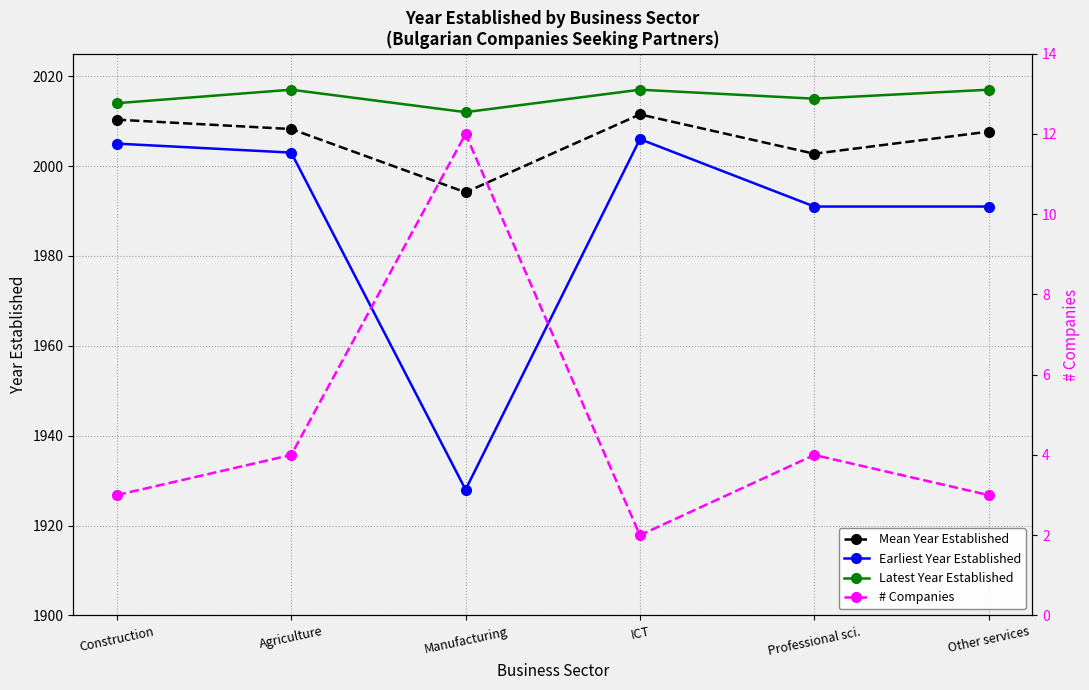

What is the average value of the Mean Year Established series?

2005.8